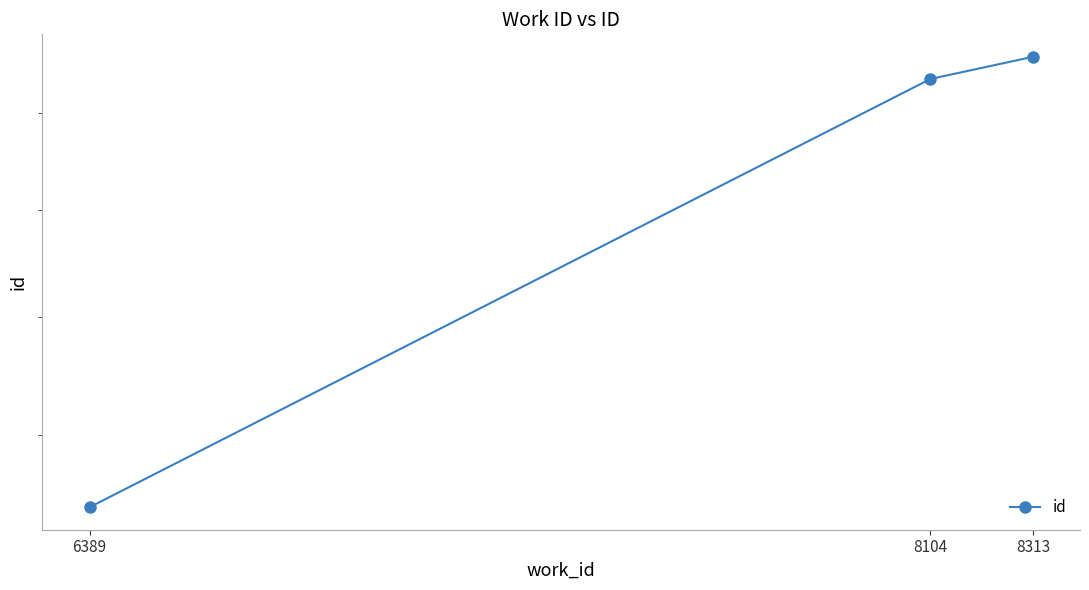

Is this an area chart (filled region under the line)?

No